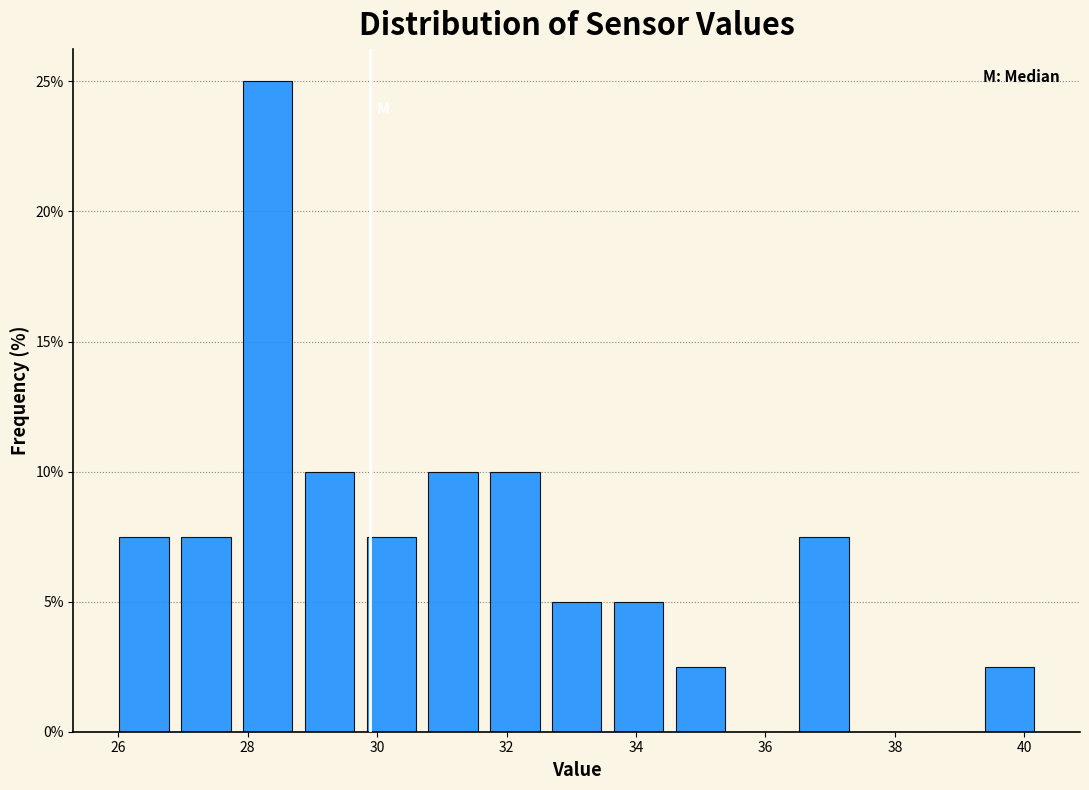

What is the height of the bar covering 28.8 to 29.8 on the x-axis? Neither the bar edges nor the heights are printed on the chart, so give them approximately, as read against the axes.

10.0